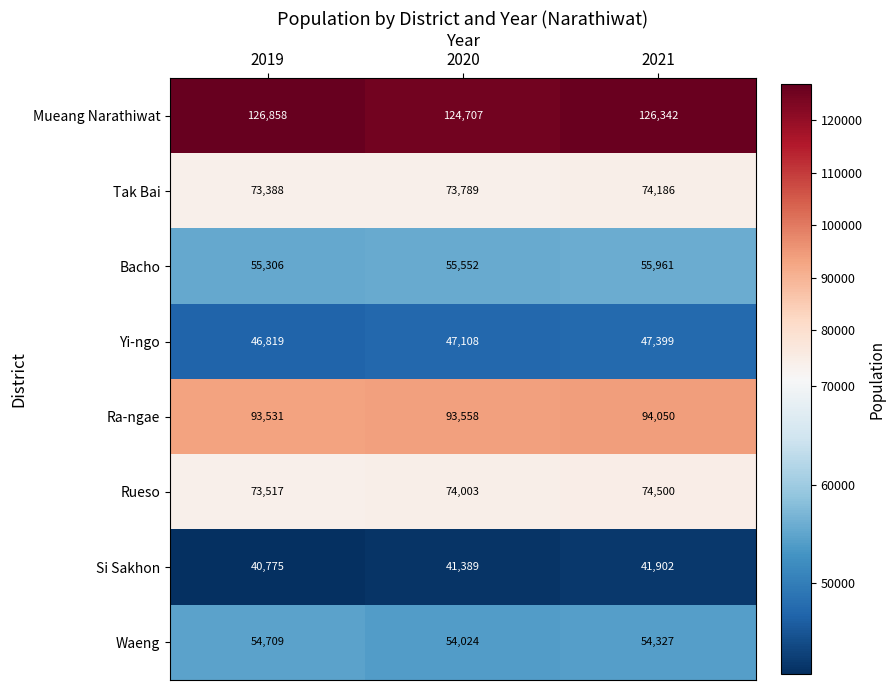

What is the maximum value shown in the chart?

126858